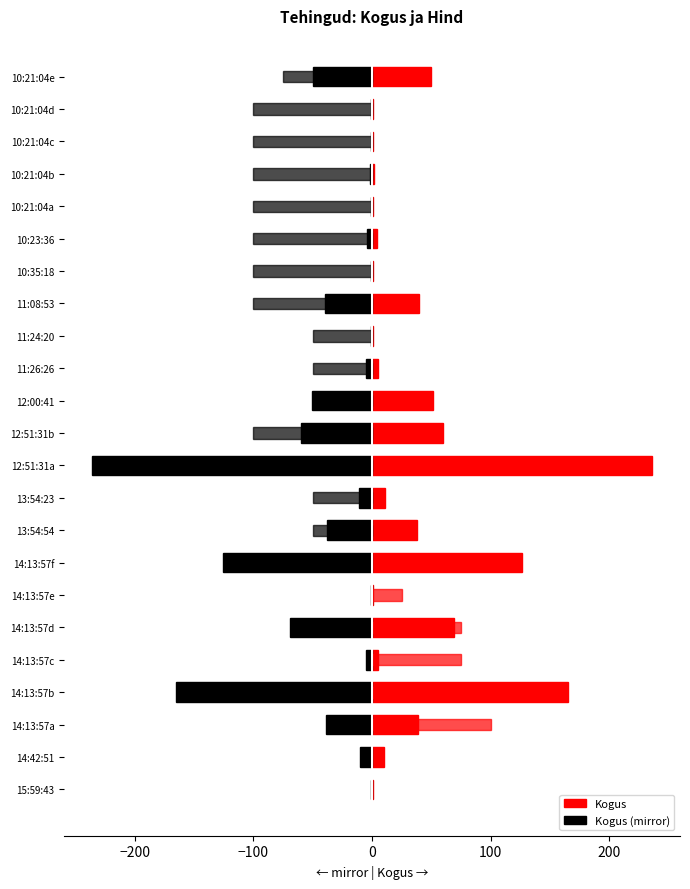

Reading left to right, list all the values displayed in this chart.

Kogus: 1	10	39	165	5	69	1	126	38	11	236	60	51	5	1	40	1	4	1	2	1	1	50
Kogus (mirror): -1	-10	-39	-165	-5	-69	-1	-126	-38	-11	-236	-60	-51	-5	-1	-40	-1	-4	-1	-2	-1	-1	-50